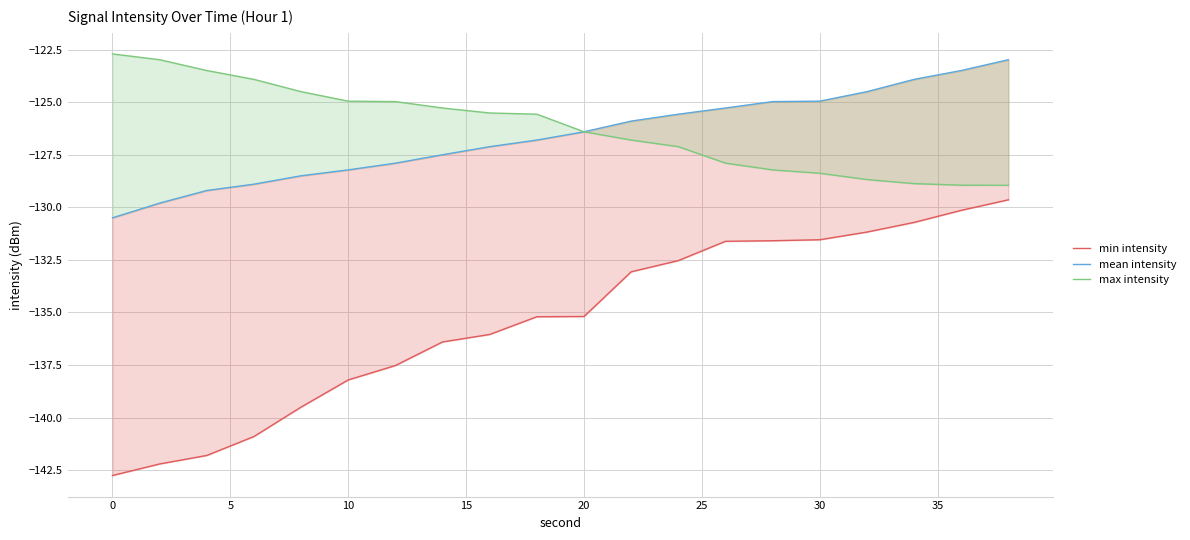

Reading left to right, what are all the values shown in this chart?

min intensity: -142.8	-142.2	-141.8	-140.9	-139.5	-138.2	-137.5	-136.4	-136.0	-135.2	-135.2	-133.1	-132.5	-131.6	-131.6	-131.5	-131.2	-130.7	-130.1	-129.6
mean intensity: -130.5	-129.8	-129.2	-128.9	-128.5	-128.2	-127.9	-127.5	-127.1	-126.8	-126.4	-125.9	-125.6	-125.3	-125.0	-125.0	-124.5	-123.9	-123.5	-123.0
max intensity: -122.7	-123.0	-123.5	-123.9	-124.5	-125.0	-125.0	-125.3	-125.5	-125.6	-126.4	-126.8	-127.1	-127.9	-128.2	-128.4	-128.7	-128.9	-128.9	-129.0